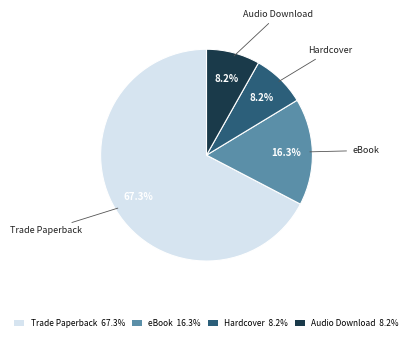

Is the sum of Hardcover and Trade Paperback greater than half?

Yes